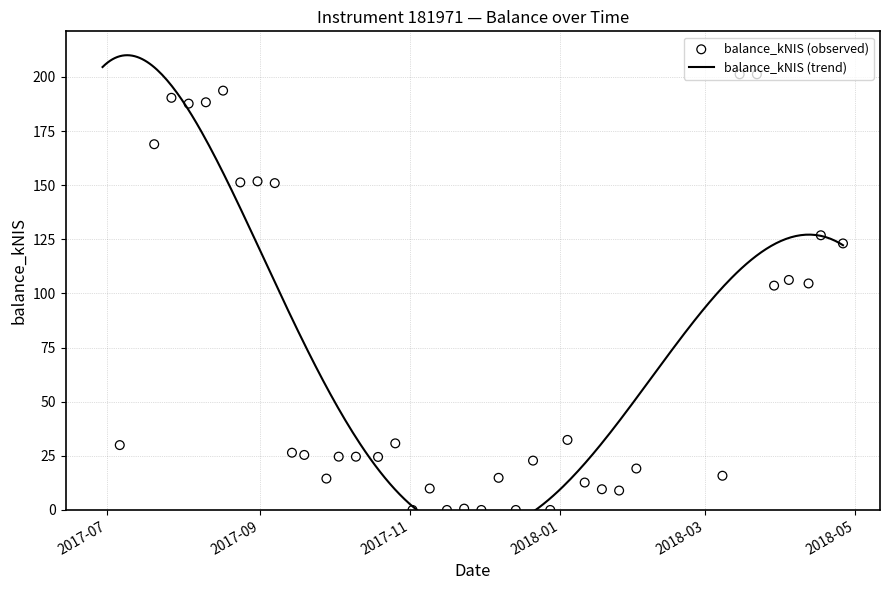

Approximately how many times larger is the value at 2017-12-21 compared to 2018-01-04?

0.7